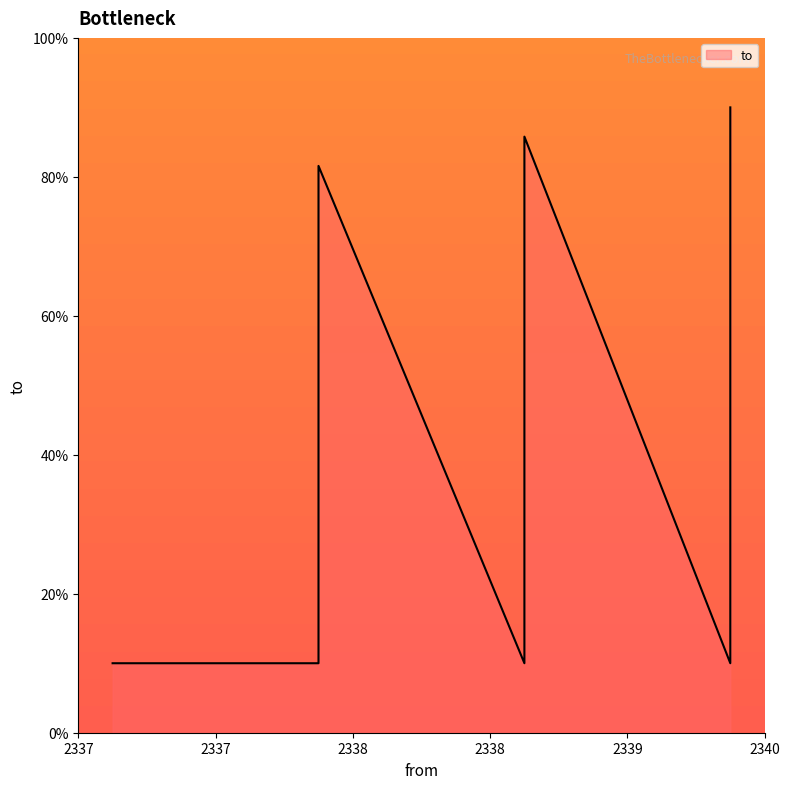

What is the difference between the maximum and second lowest values?

8.0